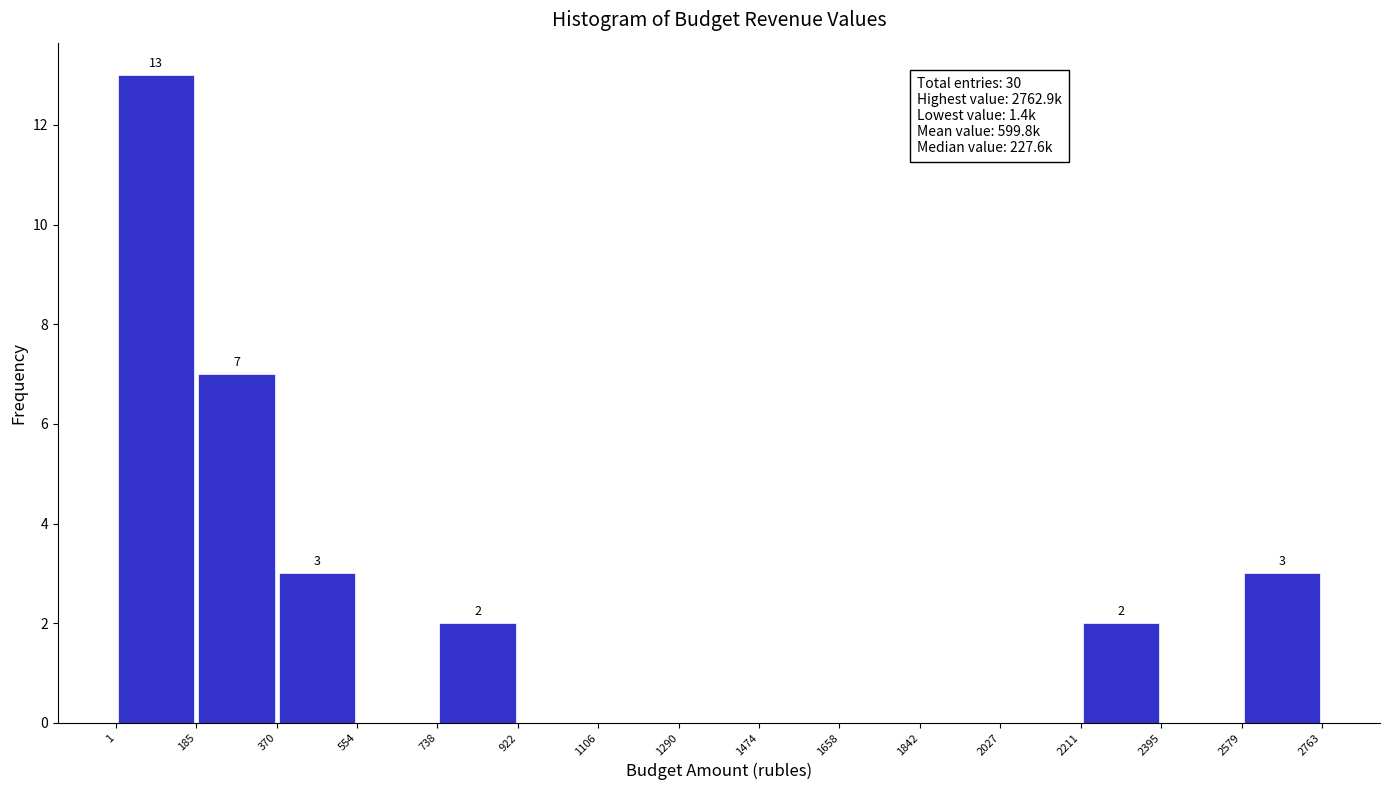

Which range on the x-axis has the tallest bar?

1 to 185